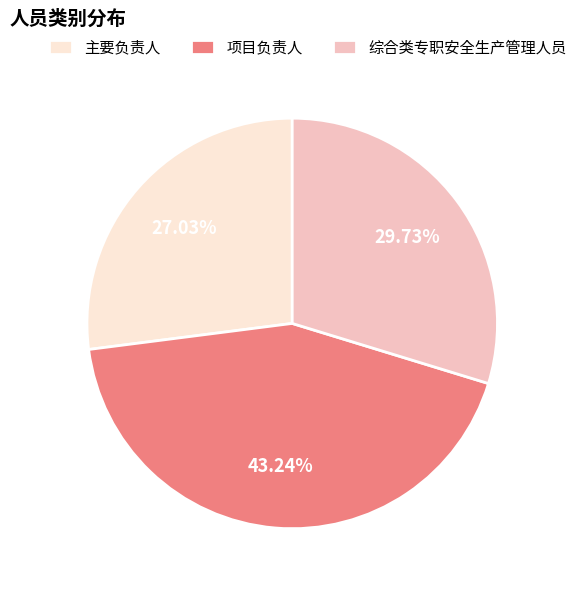

Which category has the smallest portion of the pie?

主要负责人